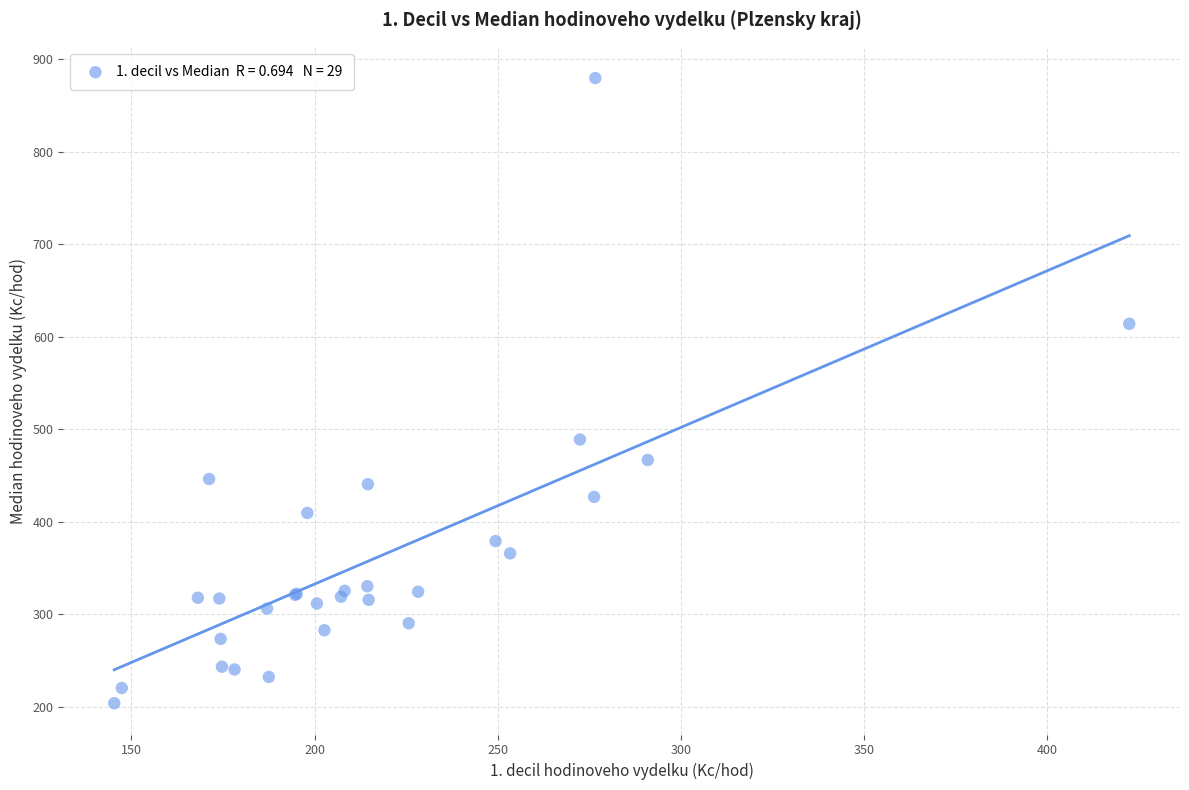

What Y value in the scatter plot is closest to 541?

488.8